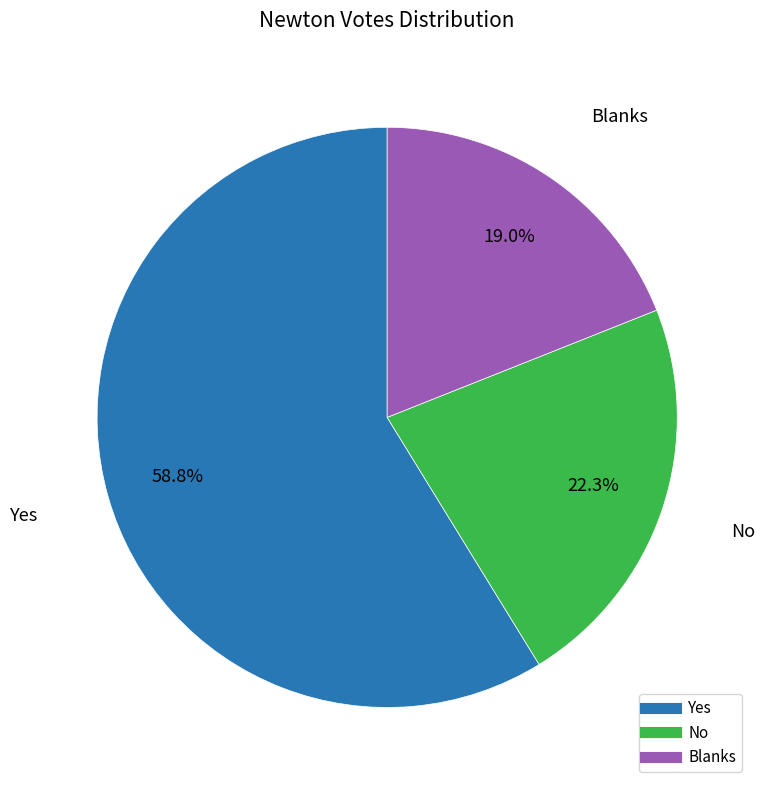

Between Yes and Blanks, which is larger?

Yes